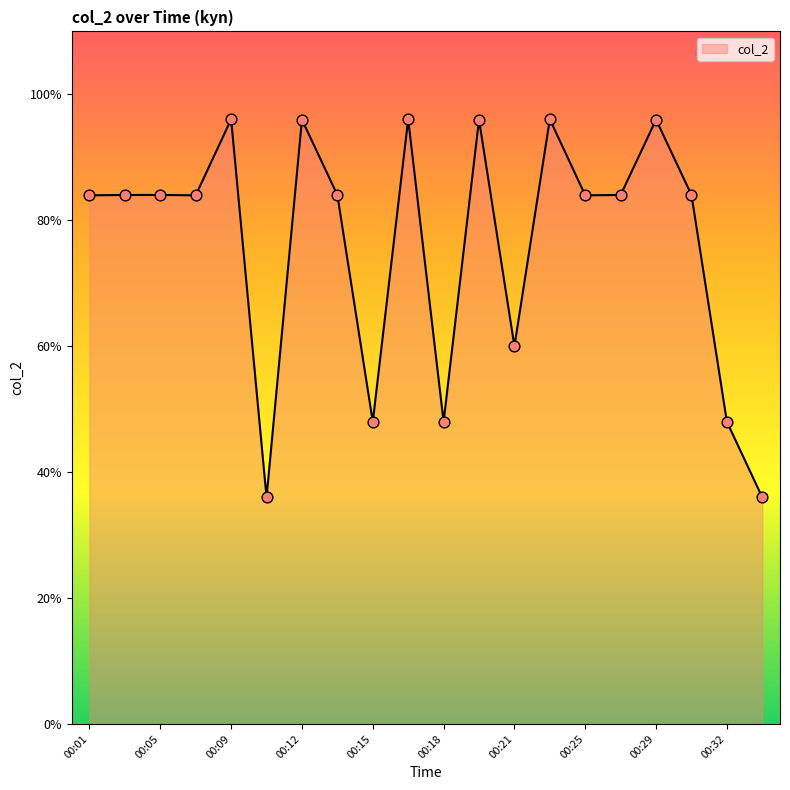

What is the greatest value displayed?

96.0